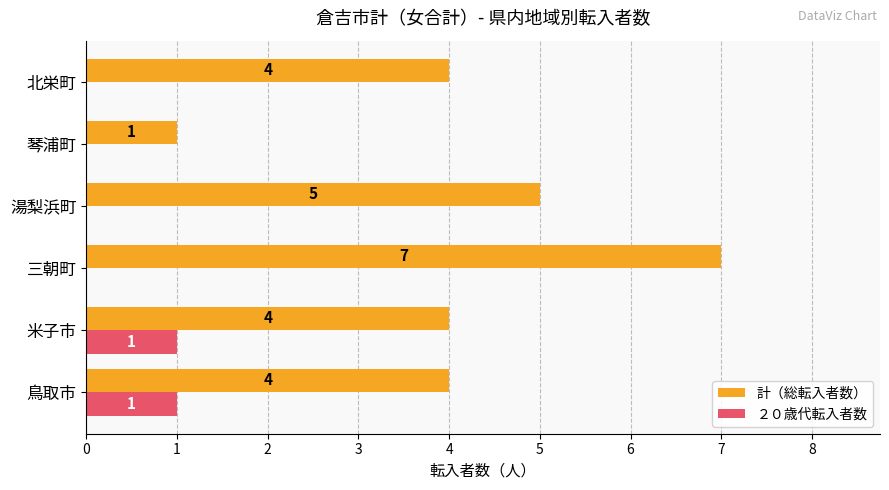

What is the maximum value shown in the chart?

7